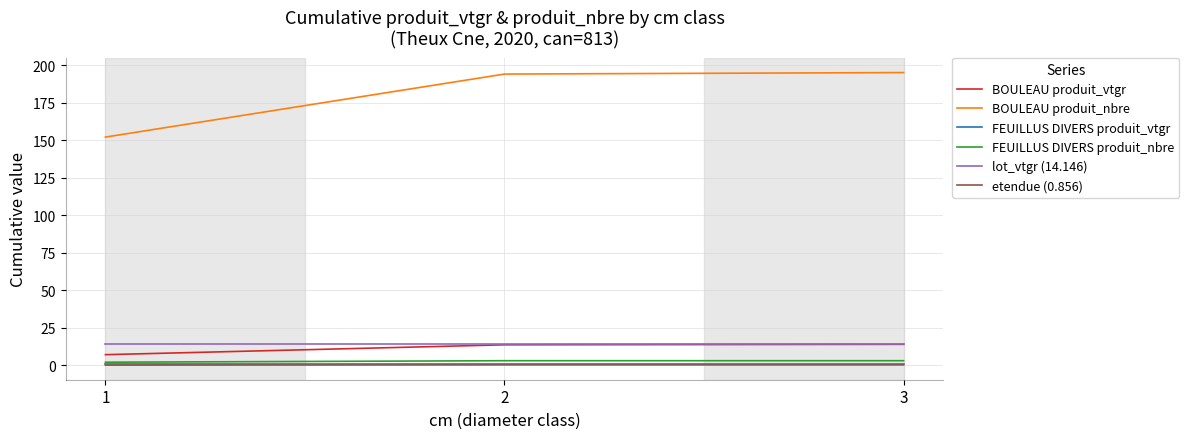

Which series changed the most between 1 and 2?

BOULEAU produit_nbre